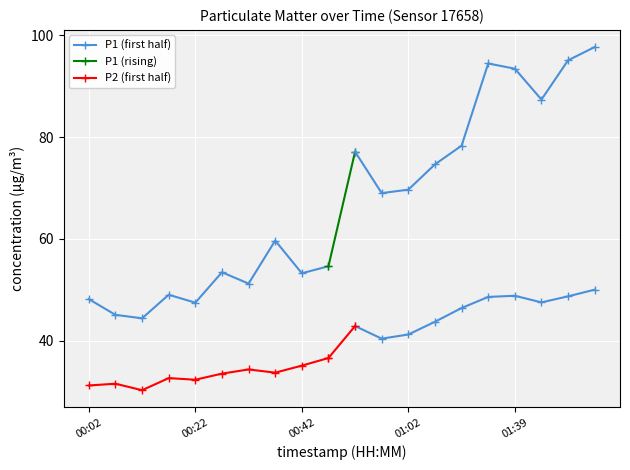

The value of P1 at 00:42 is 53.2. True or false?

True